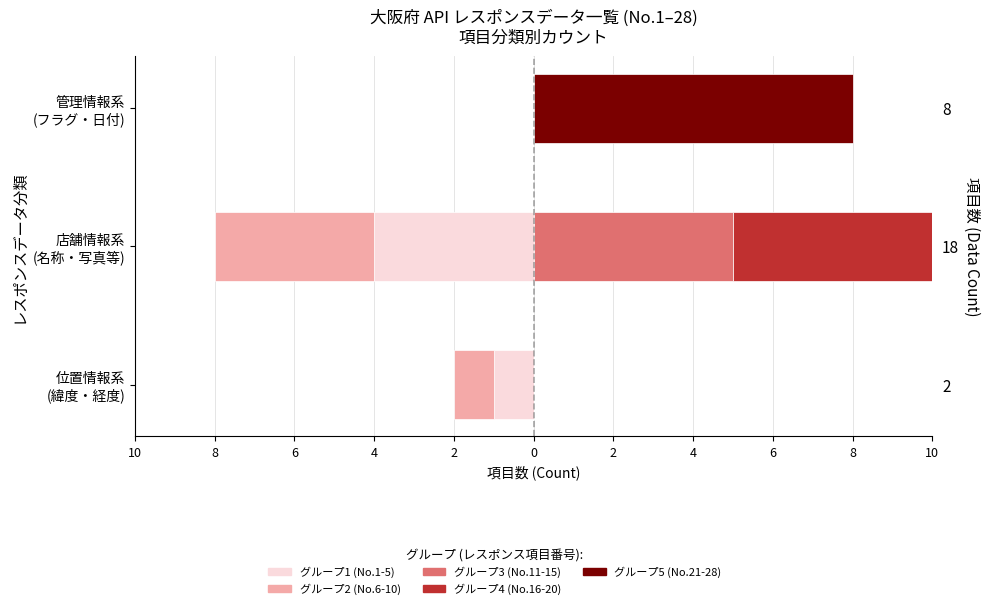

What is the total value across all series at 店舗情報系 (名称・写真等)?

2